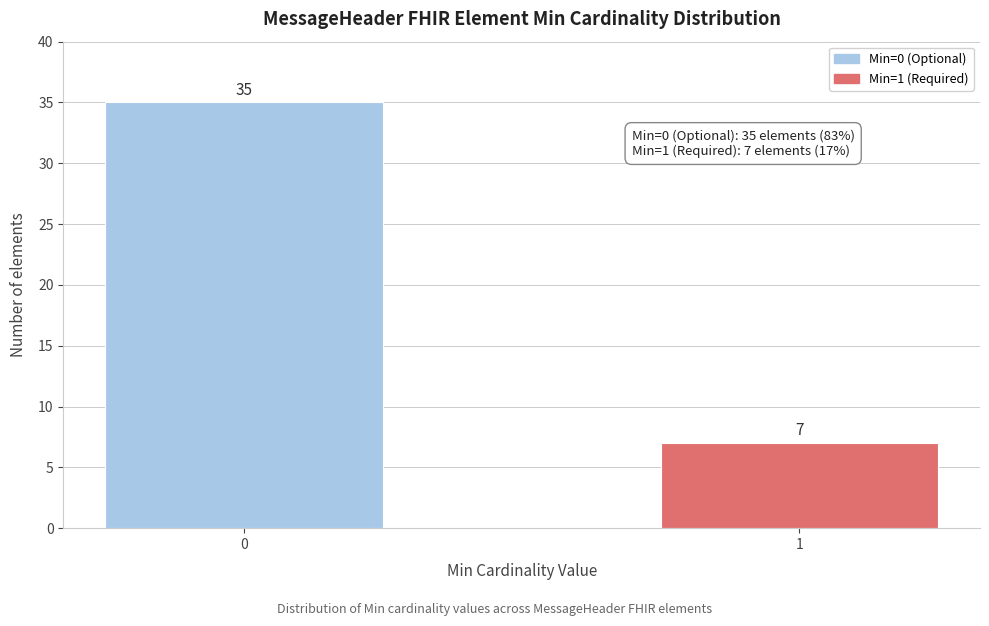

Reading left to right, list all the values displayed in this chart.

0=35	1=7